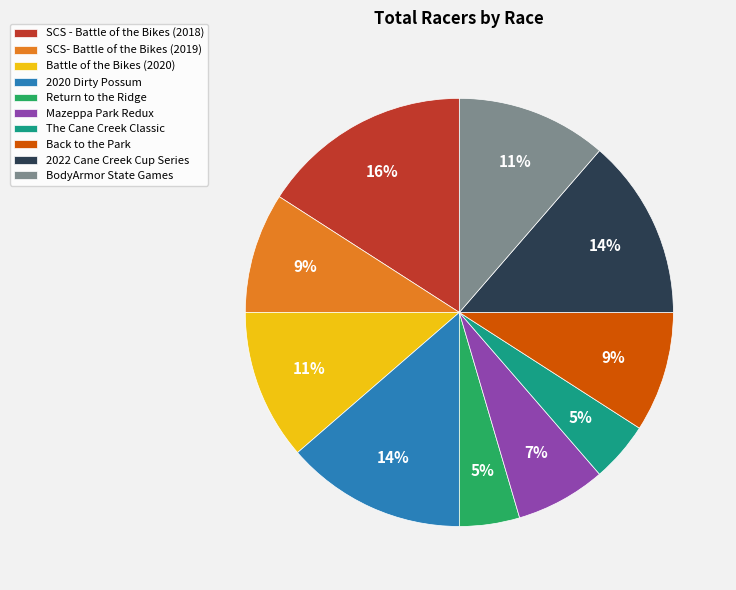

To the nearest percent, what is the difference between the largest and smallest slice percentages?

11%